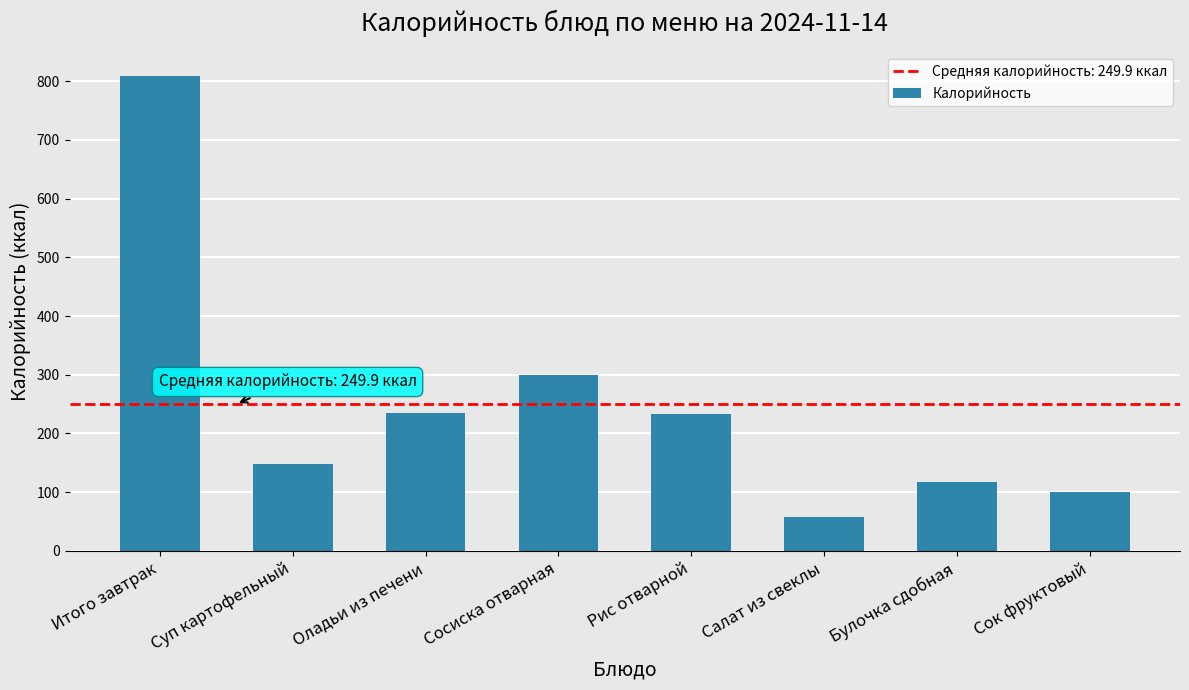

What is the label of the 5th bar from the right?

Сосиска отварная